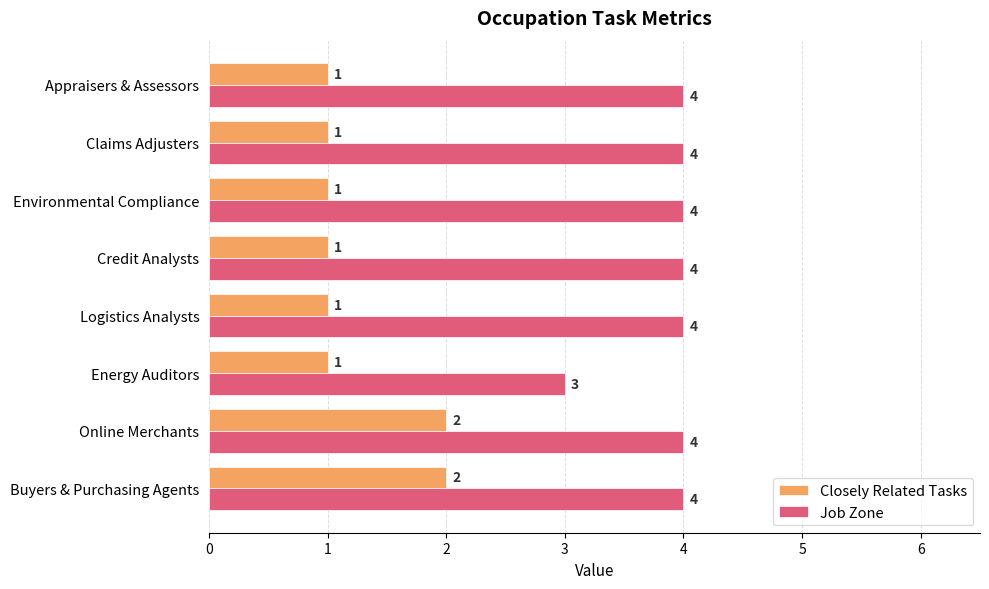

What is the greatest value displayed?

4